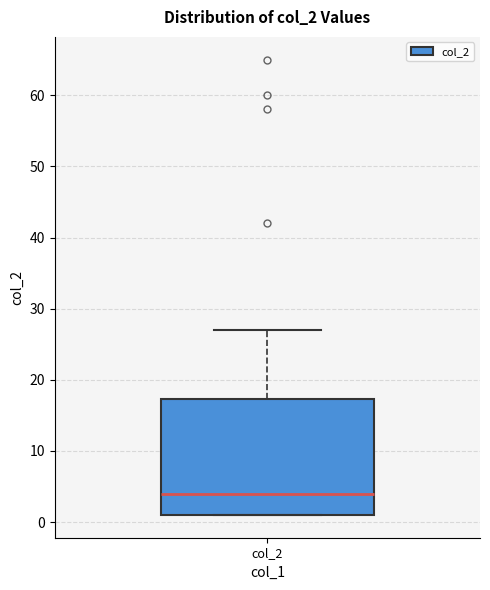

Transcribe this box plot: give where the median line is, the range the box spans, and where the two whiskers end, as read against the y-axis. The values are not printed on the chart, so give them approximately, as read against the axis.

median 4, box 1 to 17, whiskers 1 to 27